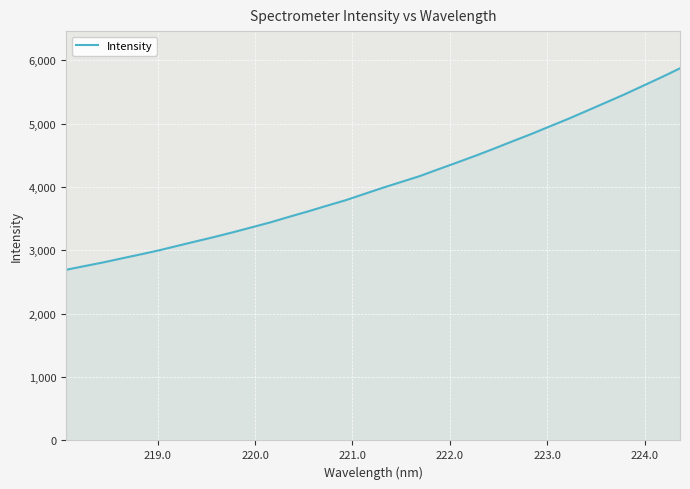

What is the maximum value shown in the chart?

5875.7